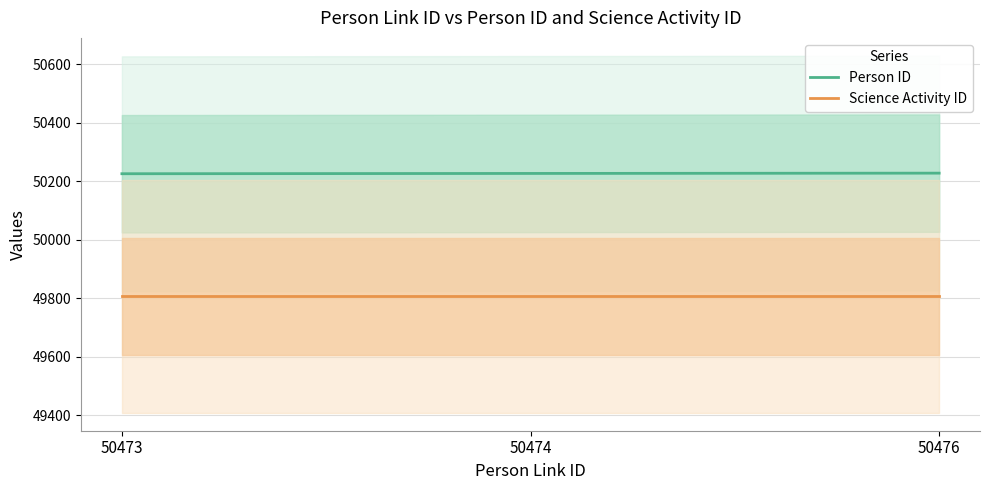

The Person ID series shows 78329 at 50474. True or false?

False